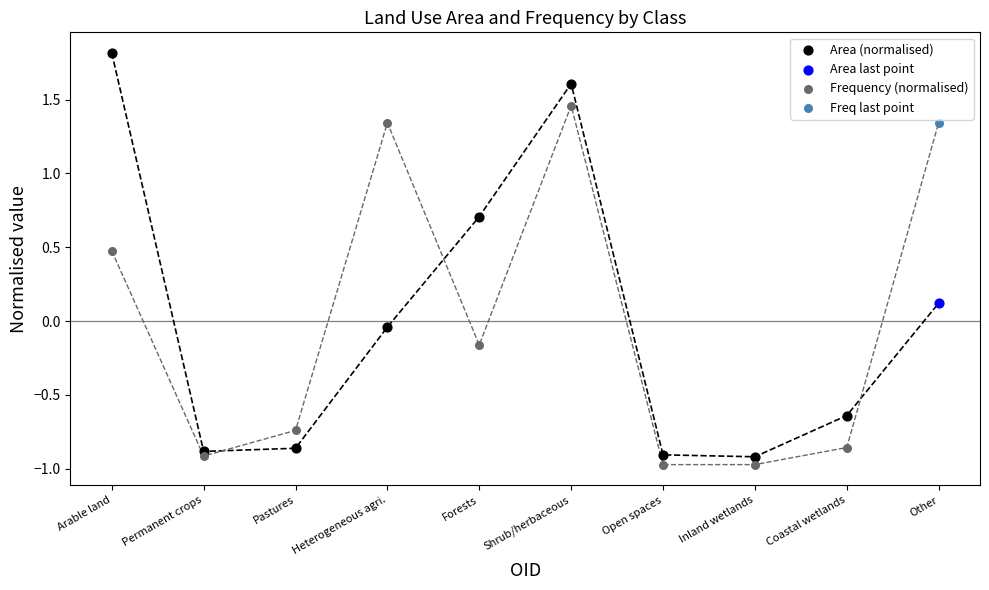

What are all the series names shown in the legend?

Area (normalised), Area last point, Frequency (normalised), Freq last point